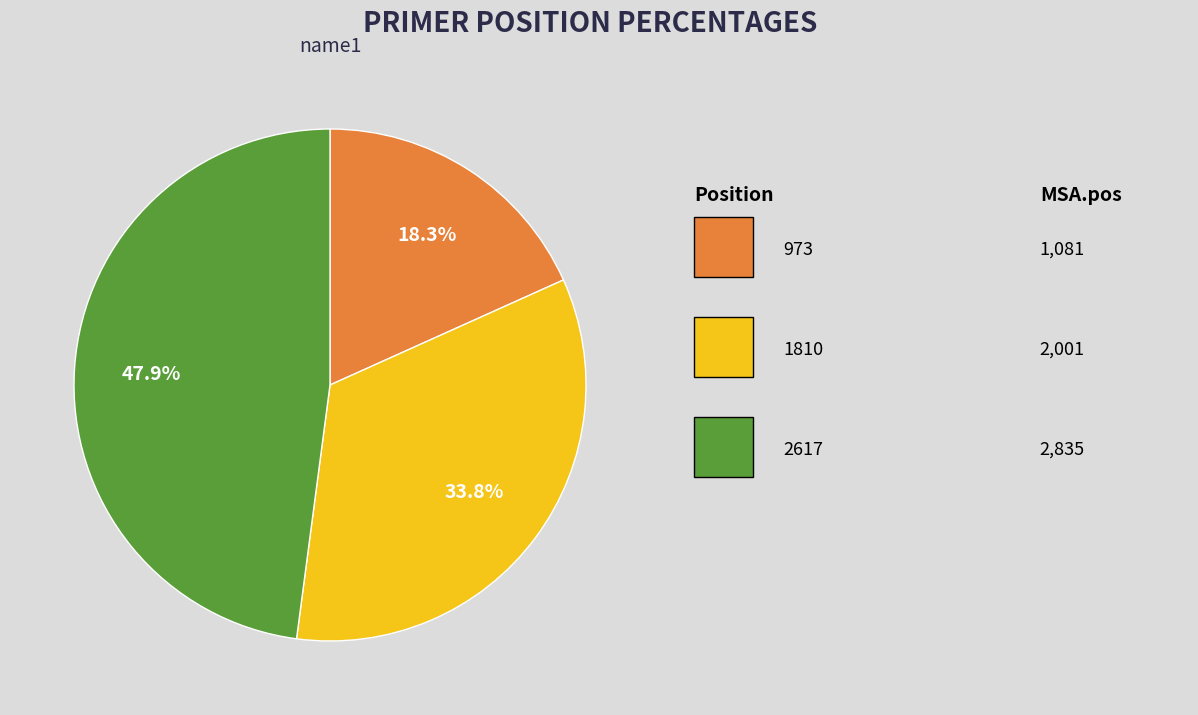

To the nearest percent, what is the average slice percentage?

33%